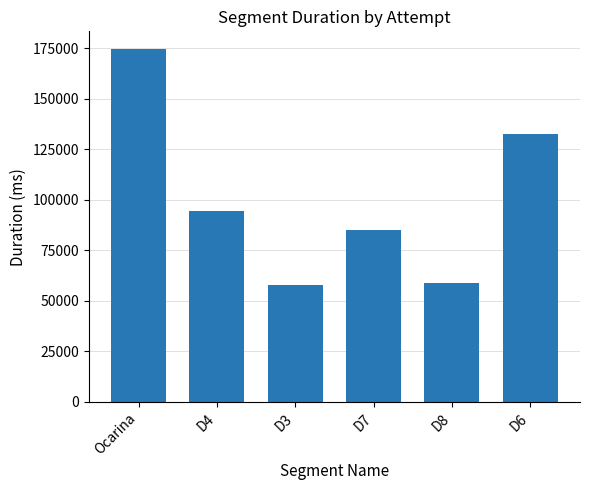

What is the difference between the second highest and second lowest values?

73877.0